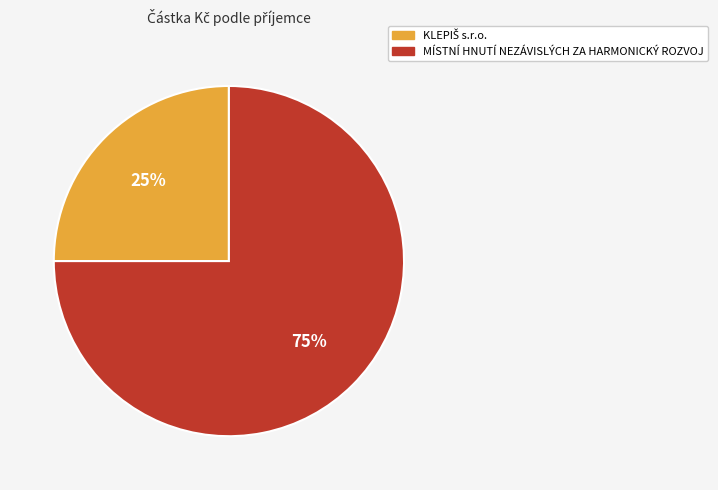

Which slice represents more than half of the pie?

MÍSTNÍ HNUTÍ NEZÁVISLÝCH ZA HARMONICKÝ ROZVOJ